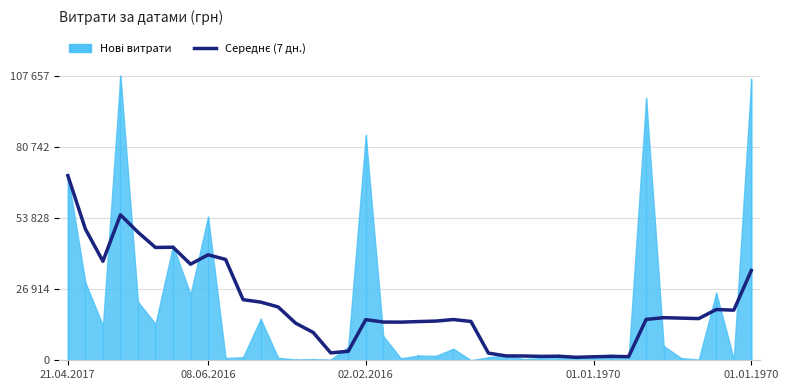

Approximately how many times larger is the value at 37 compared to 26?

11.8